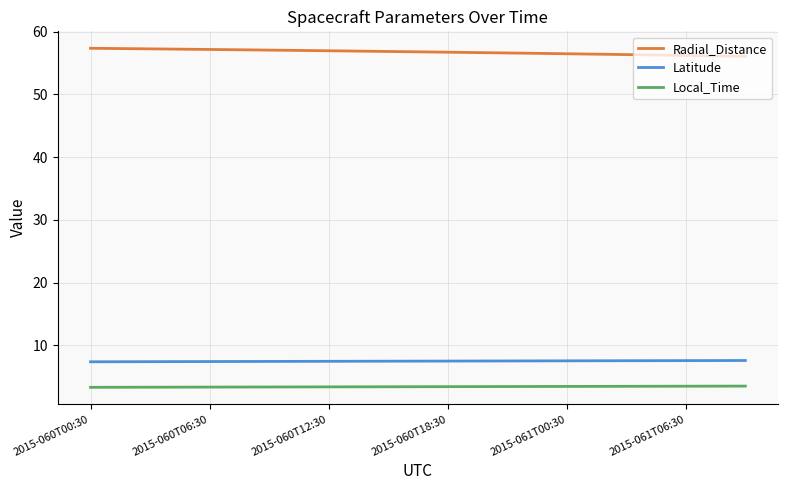

Which series has the largest total across all categories?

Radial_Distance